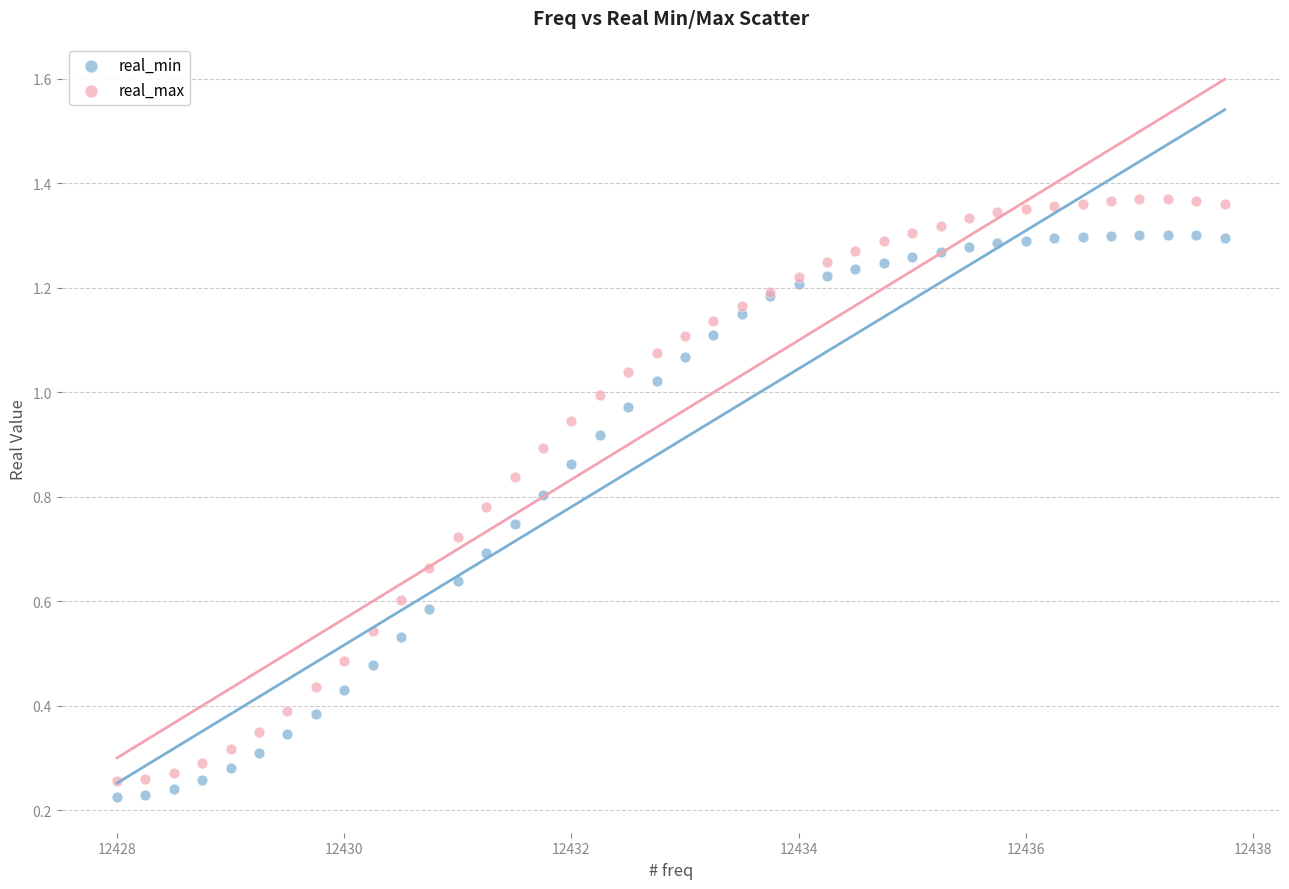

What is the X range (max minus min) for the scatter plot?

9.8